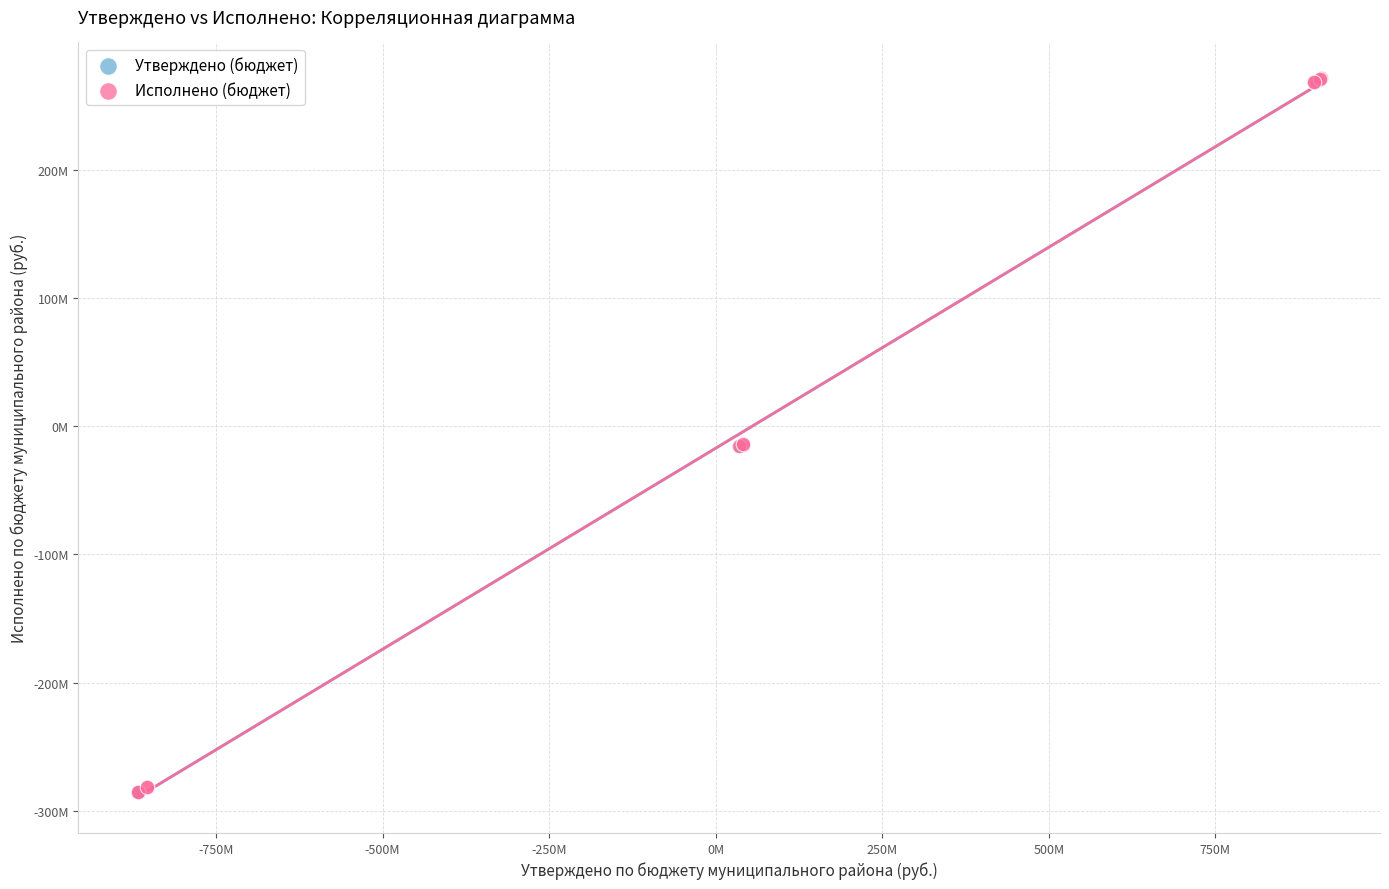

What are all the series names shown in the legend?

Утверждено (бюджет), Исполнено (бюджет)